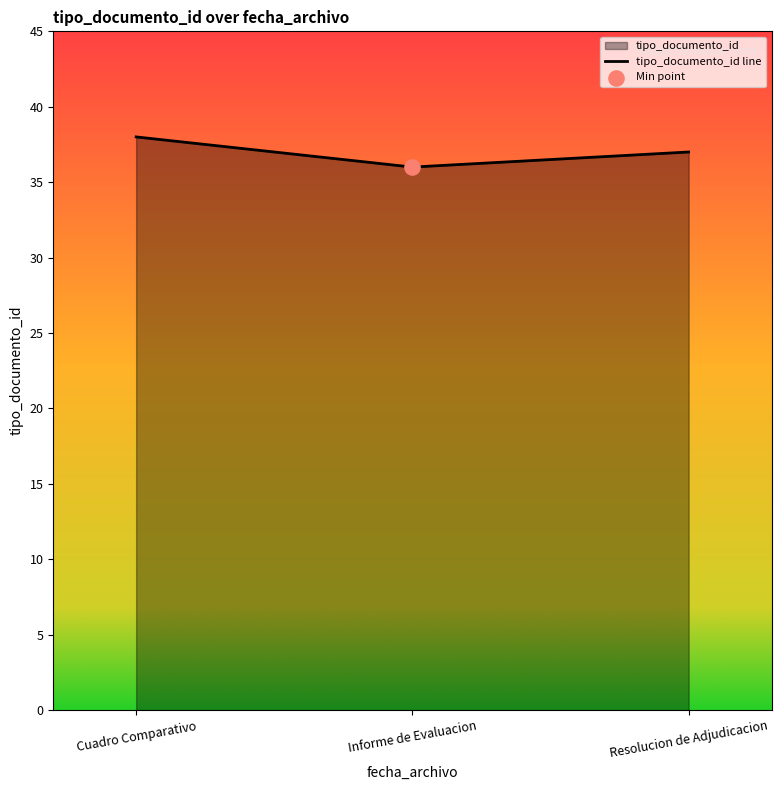

Which has a higher value, Cuadro Comparativo or Resolucion de Adjudicacion?

Cuadro Comparativo